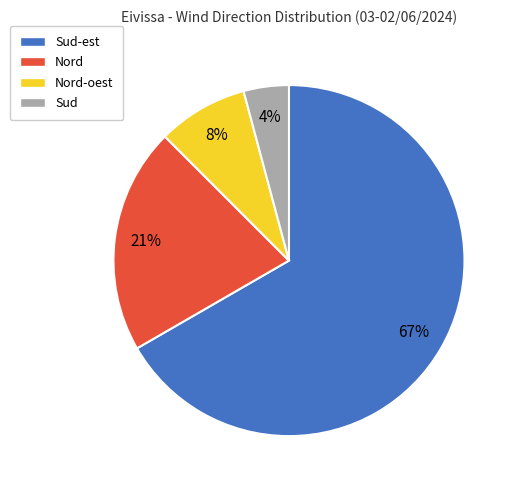

Rank the categories by value from highest to lowest.

Sud-est, Nord, Nord-oest, Sud